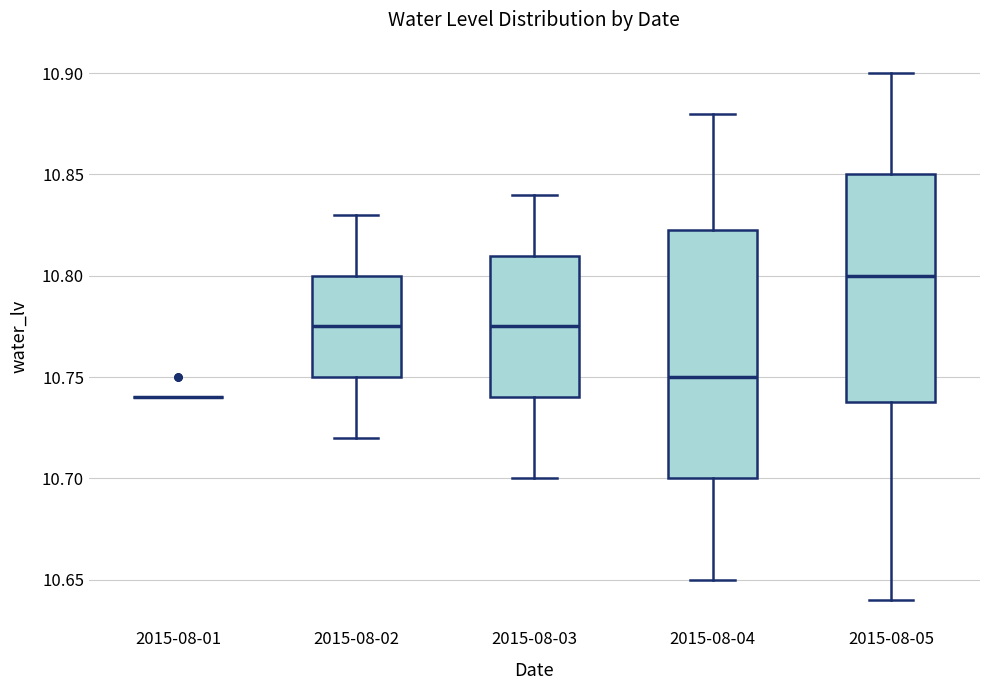

Where does the lower whisker of the box for 2015-08-04 end on the y-axis? The values are not printed on the chart, so give them approximately, as read against the axis.

10.650